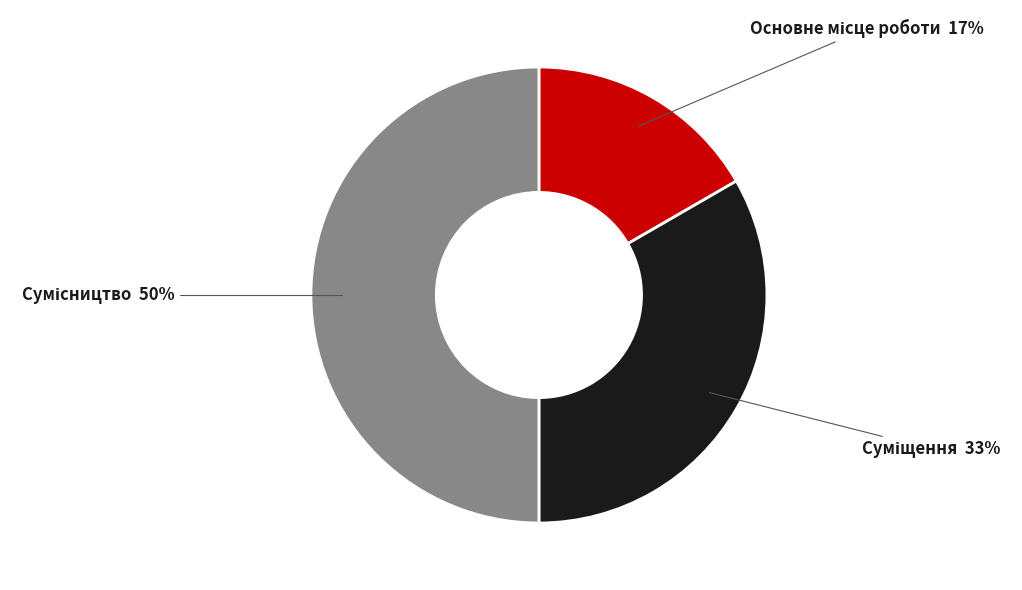

To the nearest percent, what is the difference between the largest and smallest slice percentages?

33%